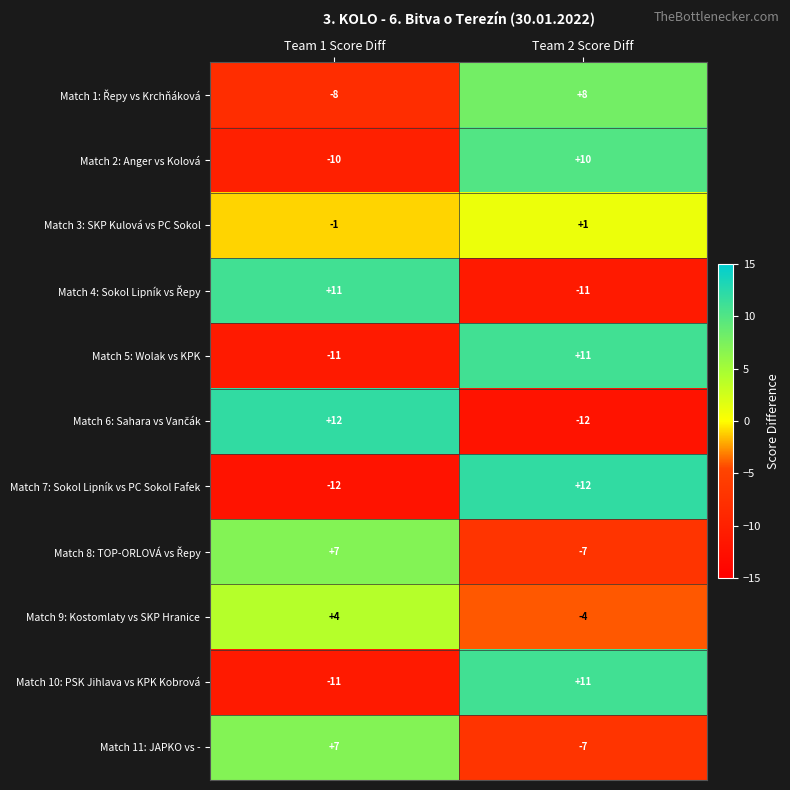

How many values in Match 9: Kostomlaty vs SKP Hranice are above zero?

1